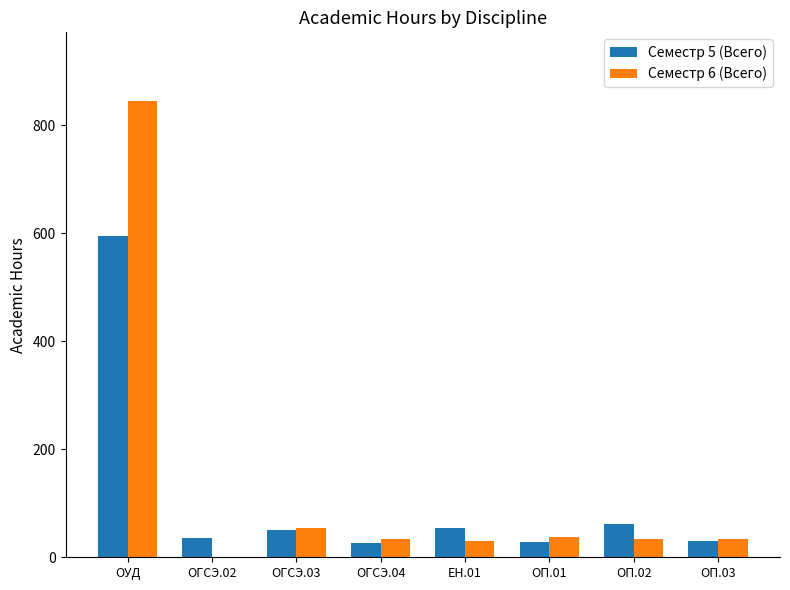

What is the maximum value shown in the chart?

845